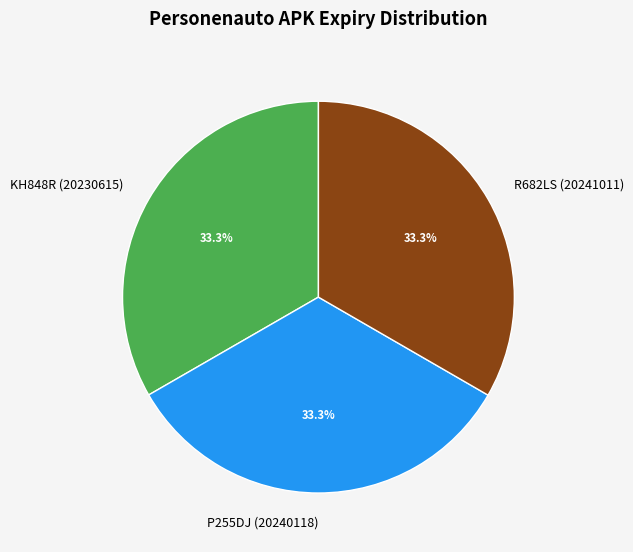

How much of the chart is everything except KH848R (20230615)?

66.7%